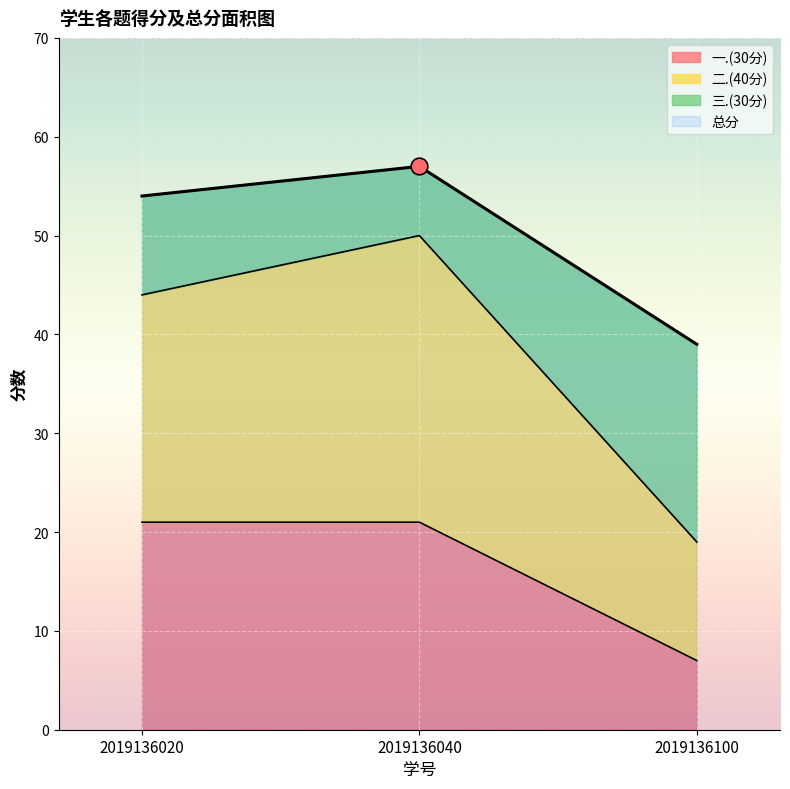

What is the value of the 二.(40分) point at the 1st from the left?

44